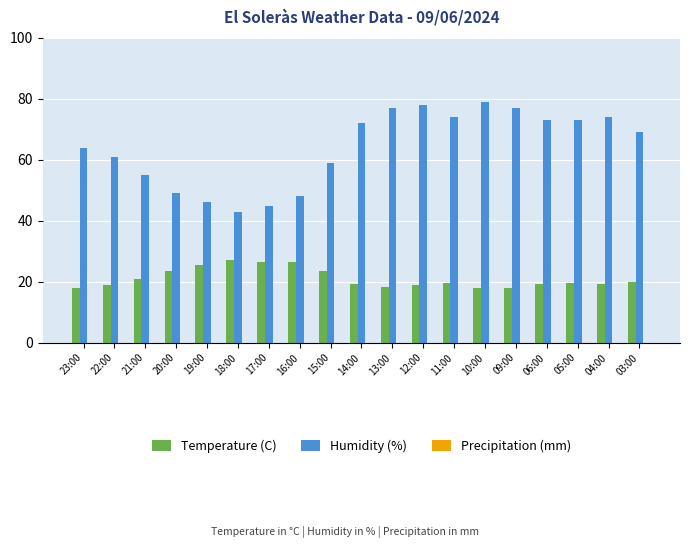

What is the average value of the Temperature (C) series?

21.0